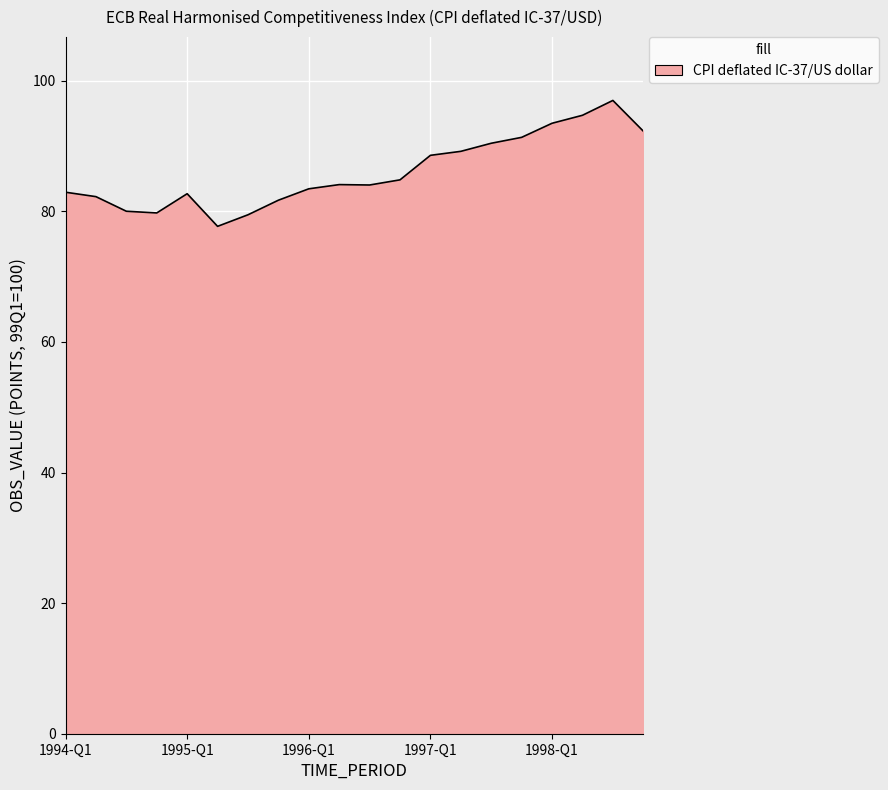

How many lines are shown in the chart?

1